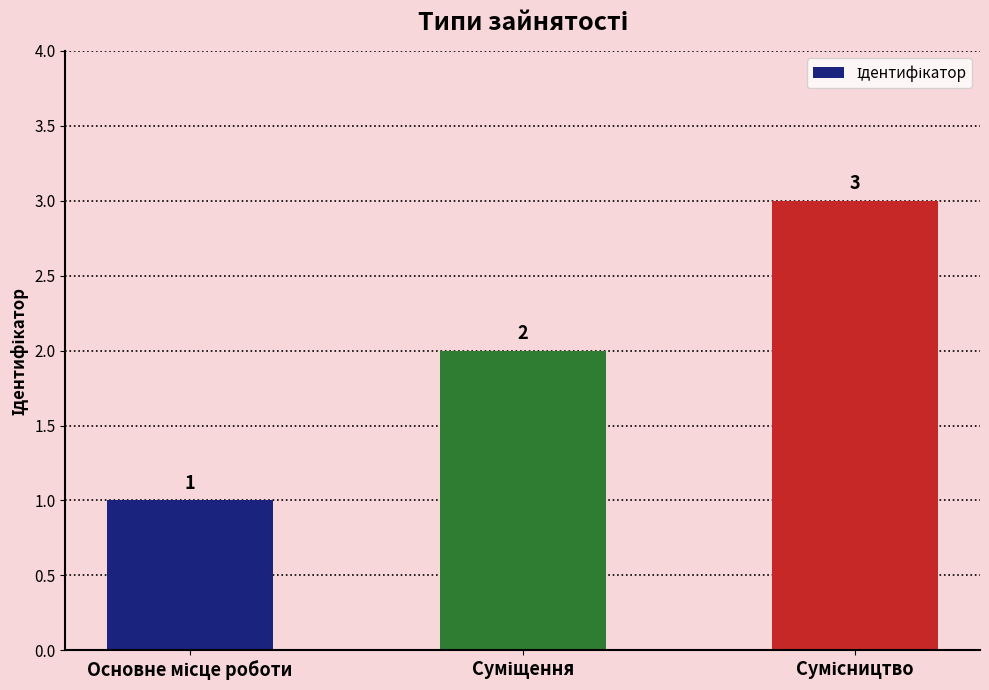

What is the value of the 2nd bar from the left?

2